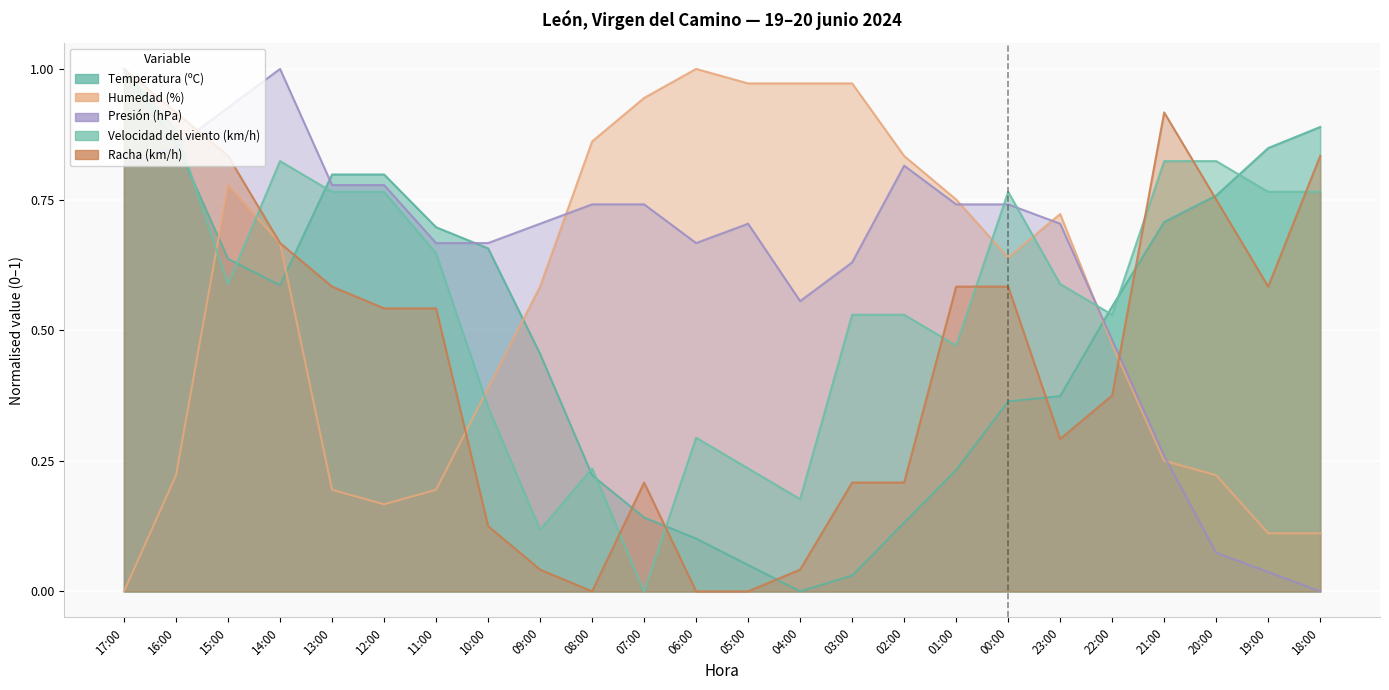

Between 21:00 and 12:00, which is larger?

12:00